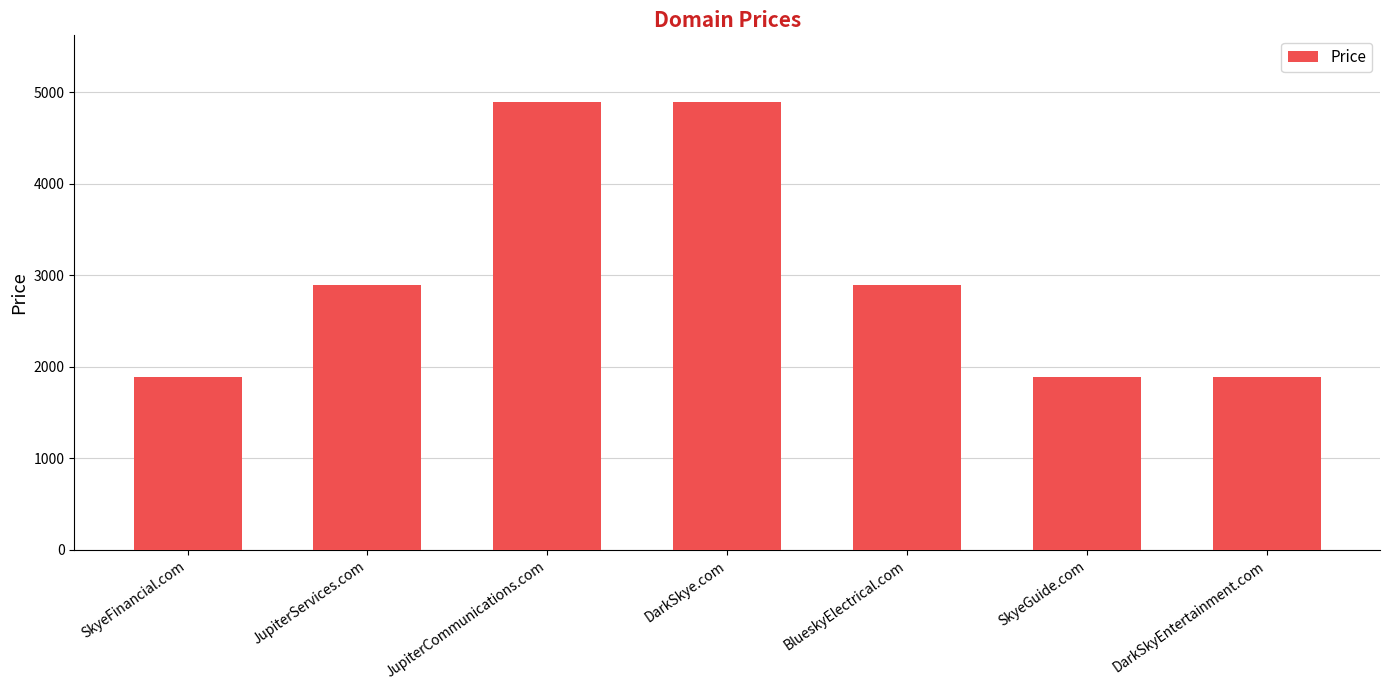

What is the smallest value displayed?

1888